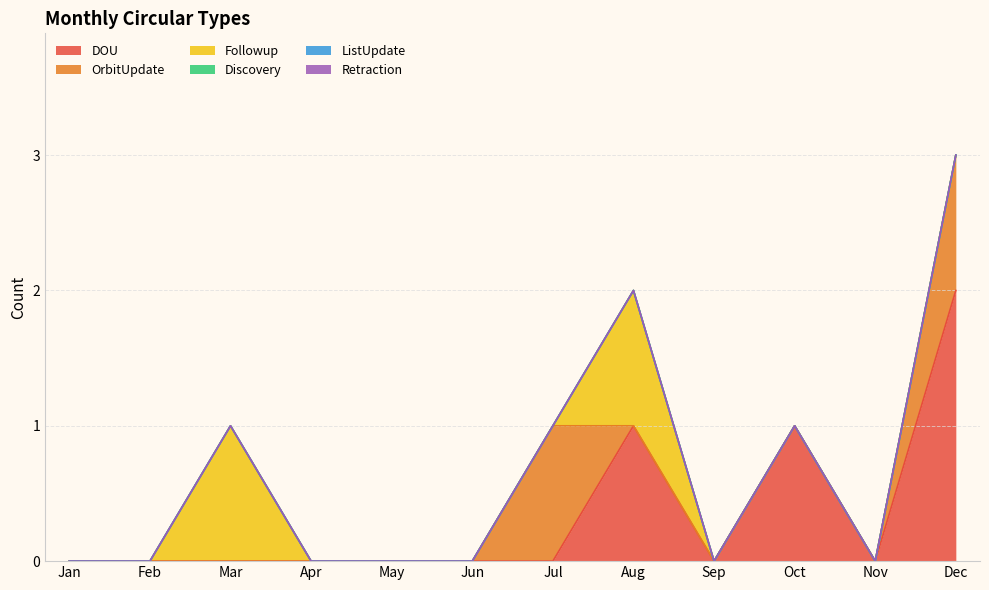

Reading right to left, what are all the values shown in this chart?

DOU: Dec=2	Nov=0	Oct=1	Sep=0	Aug=1	Jul=0	Jun=0	May=0	Apr=0	Mar=0	Feb=0	Jan=0
OrbitUpdate: Dec=1	Nov=0	Oct=0	Sep=0	Aug=0	Jul=1	Jun=0	May=0	Apr=0	Mar=0	Feb=0	Jan=0
Followup: Dec=0	Nov=0	Oct=0	Sep=0	Aug=1	Jul=0	Jun=0	May=0	Apr=0	Mar=1	Feb=0	Jan=0
Discovery: Dec=0	Nov=0	Oct=0	Sep=0	Aug=0	Jul=0	Jun=0	May=0	Apr=0	Mar=0	Feb=0	Jan=0
ListUpdate: Dec=0	Nov=0	Oct=0	Sep=0	Aug=0	Jul=0	Jun=0	May=0	Apr=0	Mar=0	Feb=0	Jan=0
Retraction: Dec=0	Nov=0	Oct=0	Sep=0	Aug=0	Jul=0	Jun=0	May=0	Apr=0	Mar=0	Feb=0	Jan=0